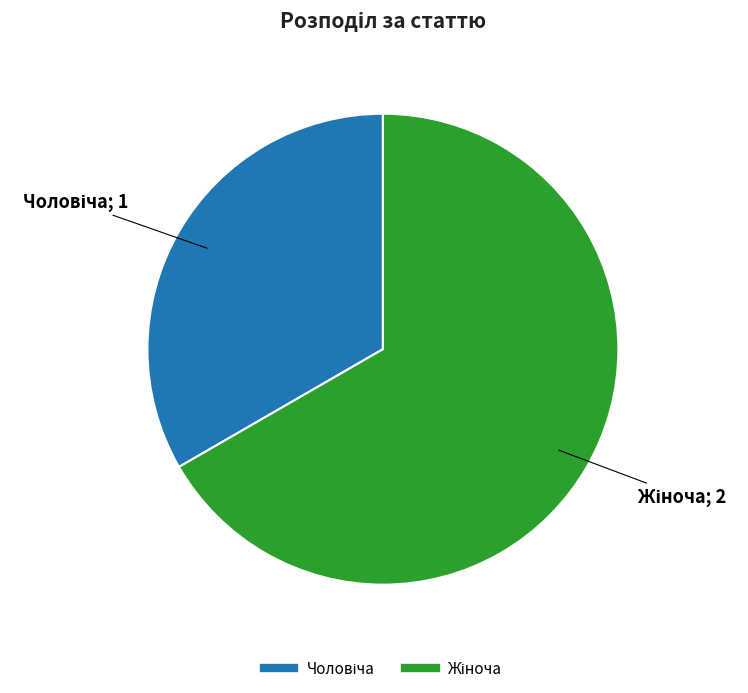

Is there a majority slice in this chart?

Yes